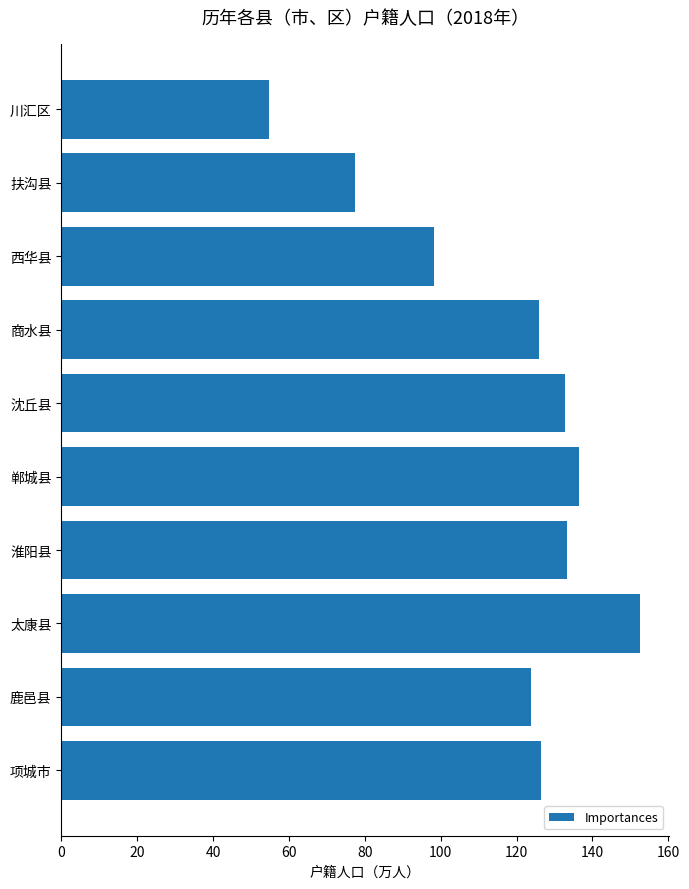

What is the label of the 7th bar from the bottom?

商水县